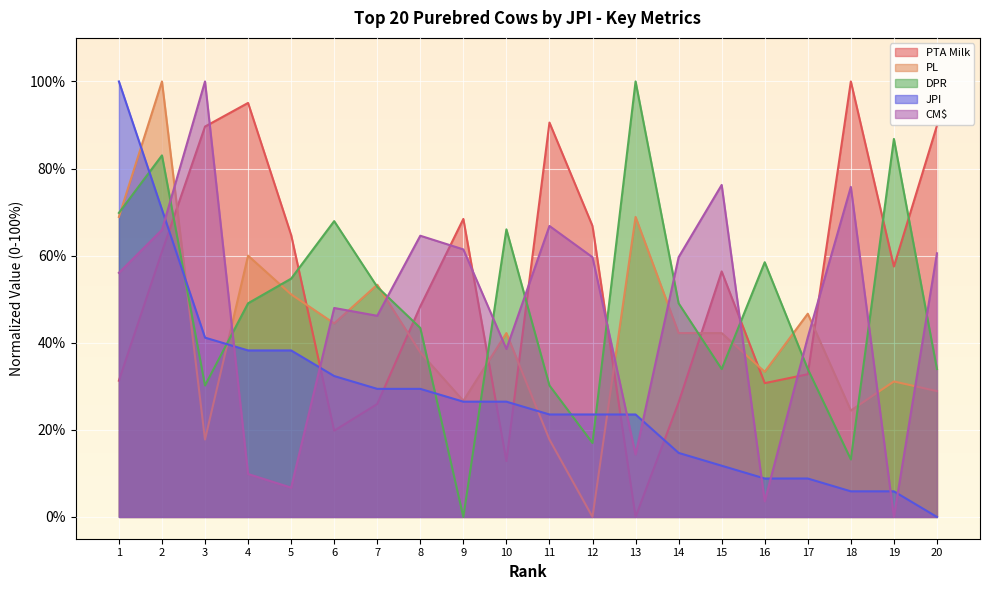

Reading left to right, transcribe all the data shown in this chart.

PTA Milk: 1=31.3	2=60.9	3=89.6	4=95.1	5=64.8	6=19.8	7=25.9	8=48.3	9=68.4	10=12.8	11=90.6	12=66.8	13=0.0	14=26.3	15=56.4	16=30.7	17=32.8	18=100.0	19=57.5	20=89.9
PL: 1=68.9	2=100.0	3=17.8	4=60.0	5=51.1	6=44.4	7=53.3	8=37.8	9=26.7	10=42.2	11=17.8	12=0.0	13=68.9	14=42.2	15=42.2	16=33.3	17=46.7	18=24.4	19=31.1	20=28.9
DPR: 1=69.8	2=83.0	3=30.2	4=49.1	5=54.7	6=67.9	7=52.8	8=43.4	9=0.0	10=66.0	11=30.2	12=17.0	13=100.0	14=49.1	15=34.0	16=58.5	17=34.0	18=13.2	19=86.8	20=34.0
JPI: 1=100.0	2=70.6	3=41.2	4=38.2	5=38.2	6=32.4	7=29.4	8=29.4	9=26.5	10=26.5	11=23.5	12=23.5	13=23.5	14=14.7	15=11.8	16=8.8	17=8.8	18=5.9	19=5.9	20=0.0
CM$: 1=56.1	2=65.9	3=100.0	4=9.9	5=6.7	6=48.0	7=46.2	8=64.6	9=61.4	10=38.6	11=66.8	12=59.6	13=14.3	14=59.6	15=76.2	16=3.6	17=41.3	18=75.8	19=0.0	20=60.5